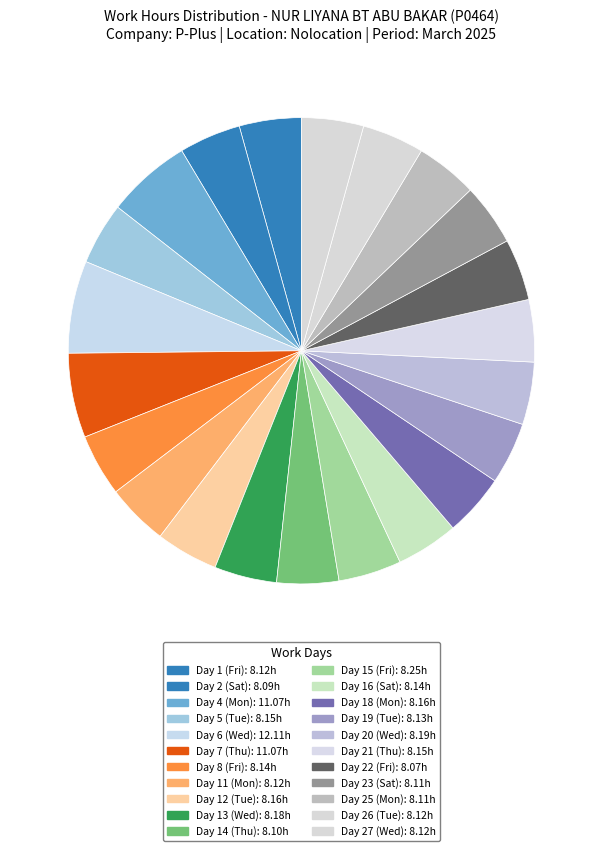

Count the number of slices in the pie.

22